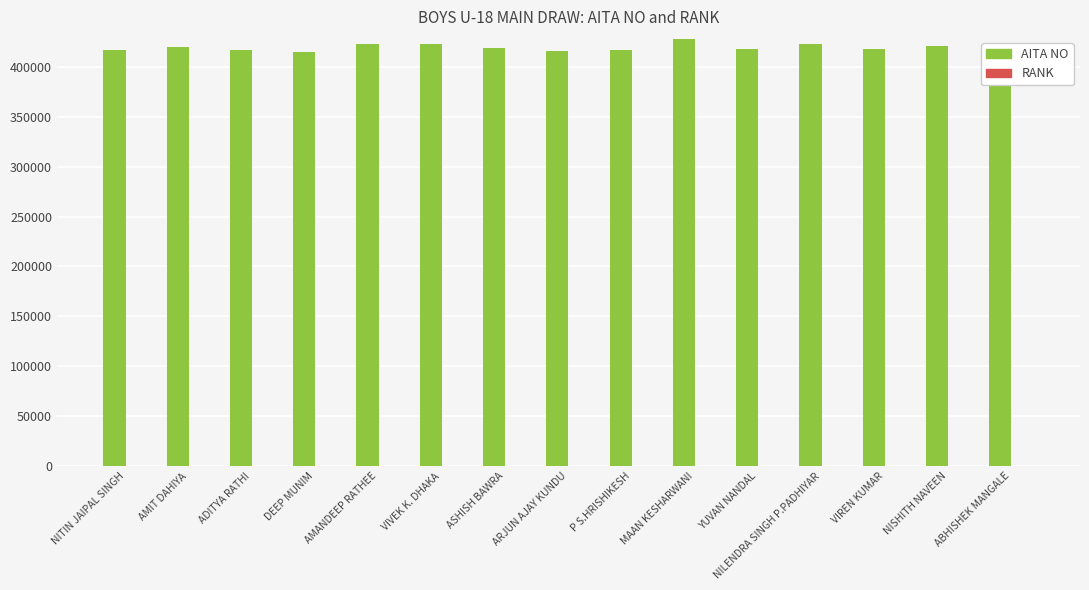

What is the highest value of the AITA NO series?

427897